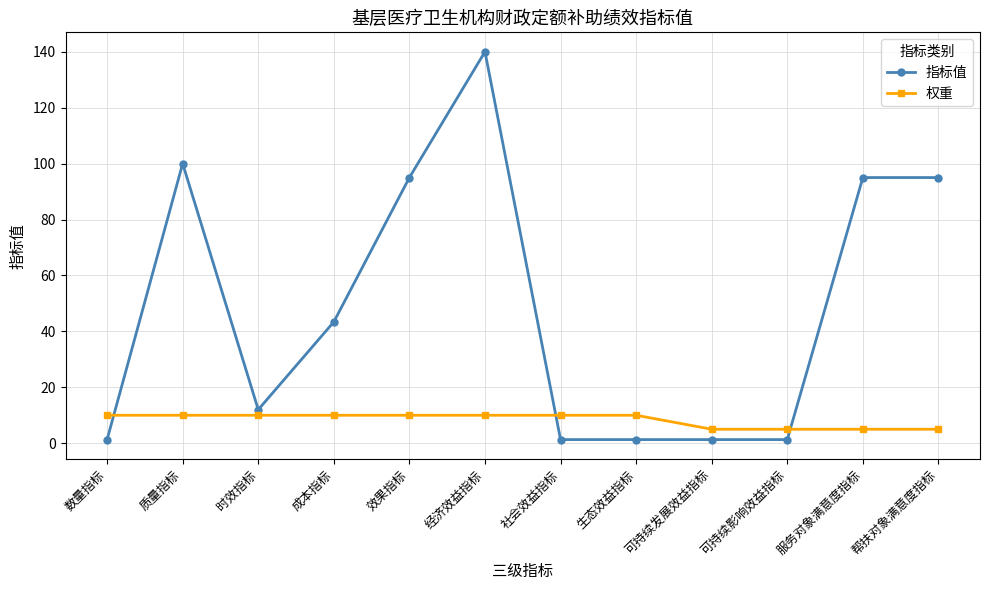

Between which two adjacent categories do 权重 and 指标值 first intersect?

数量指标 and 质量指标